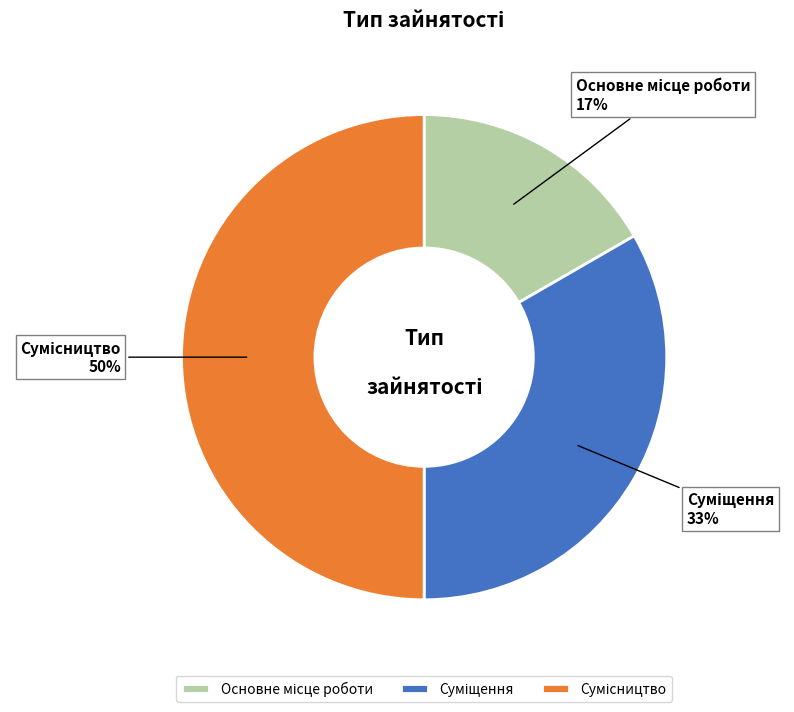

To the nearest percent, what is the difference between the largest and smallest slice percentages?

33%